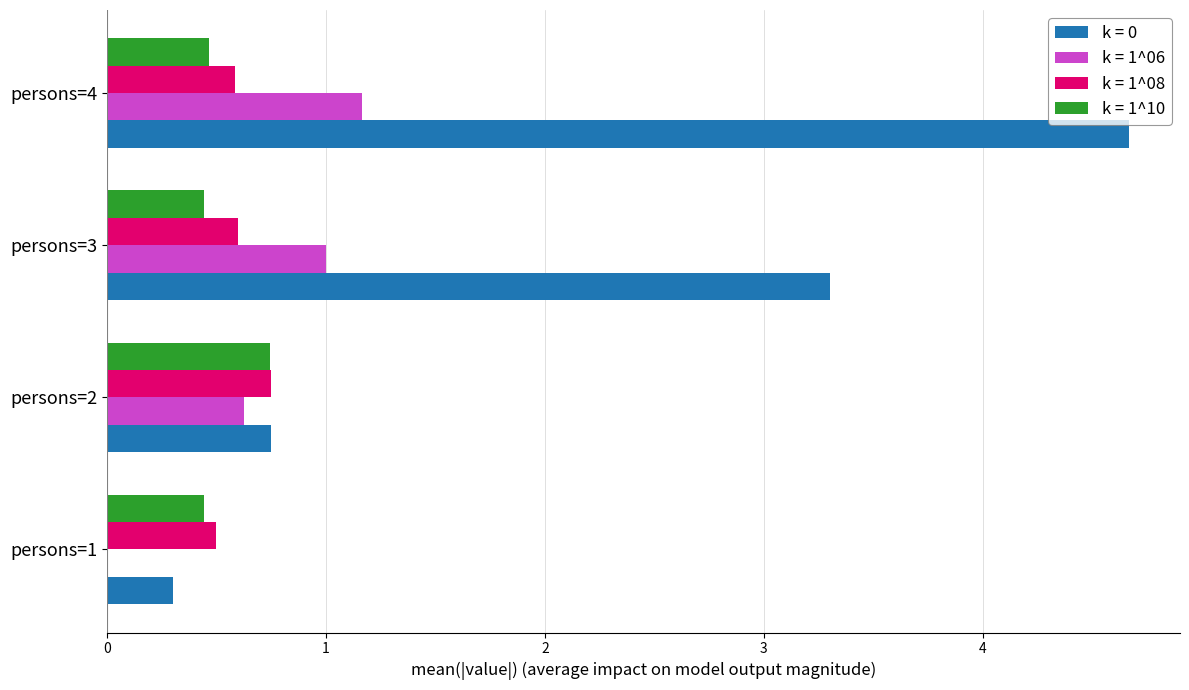

Which series has the largest total across all categories?

k = 0